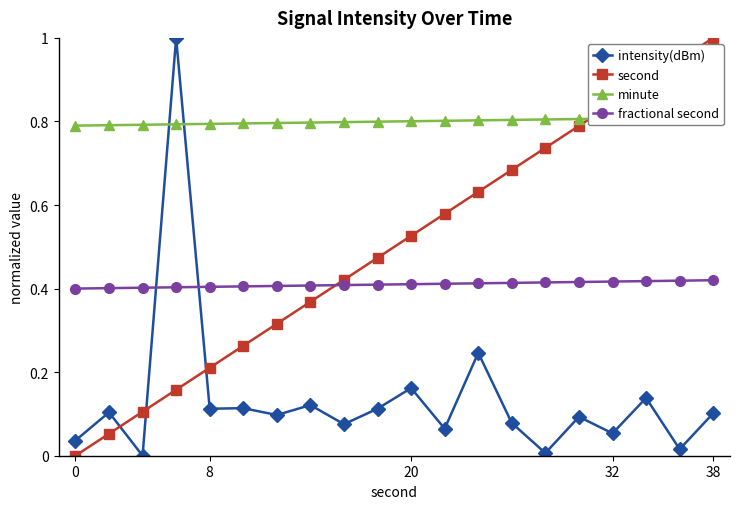

True or false: intensity(dBm) and fractional second cross at least once.

True